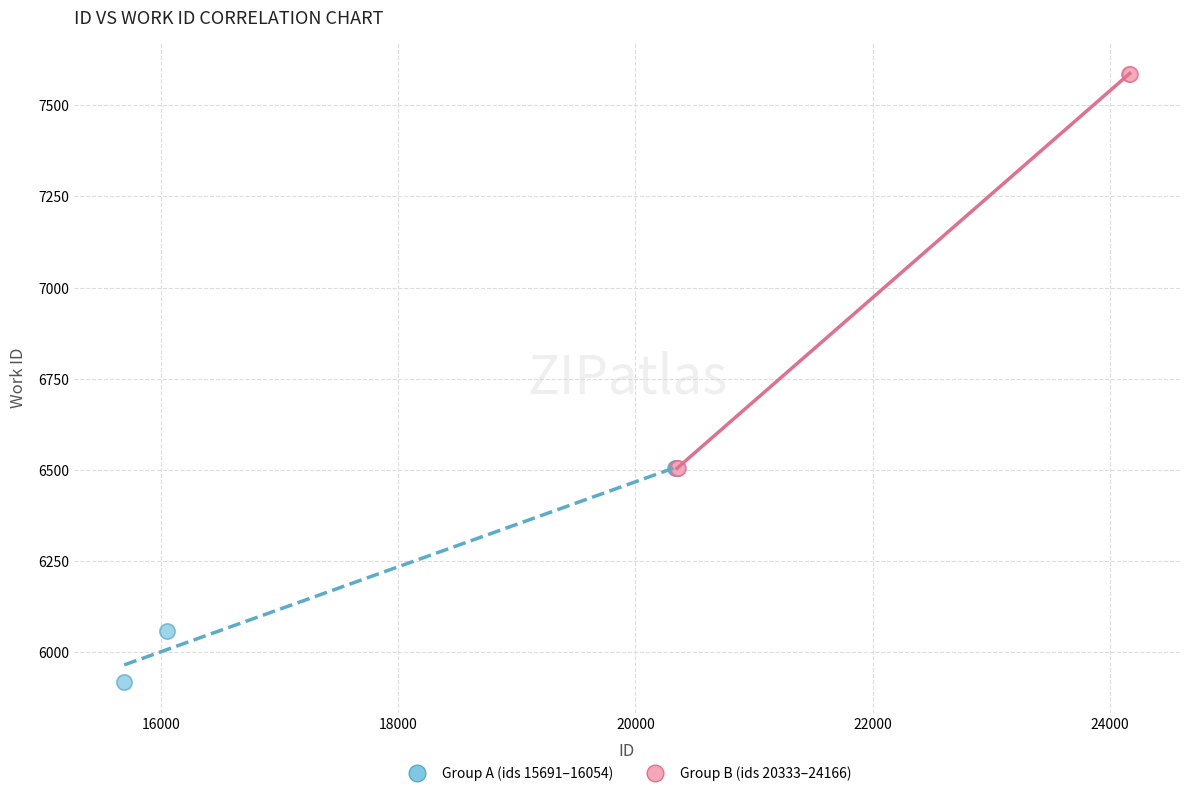

Which series reaches the minimum Y coordinate?

Group A (ids 15691–16054)